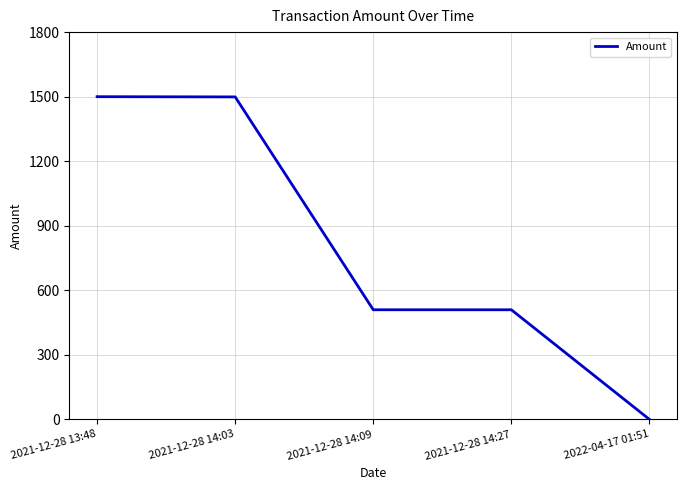

At which label does the data first exceed 509?

2021-12-28 13:48